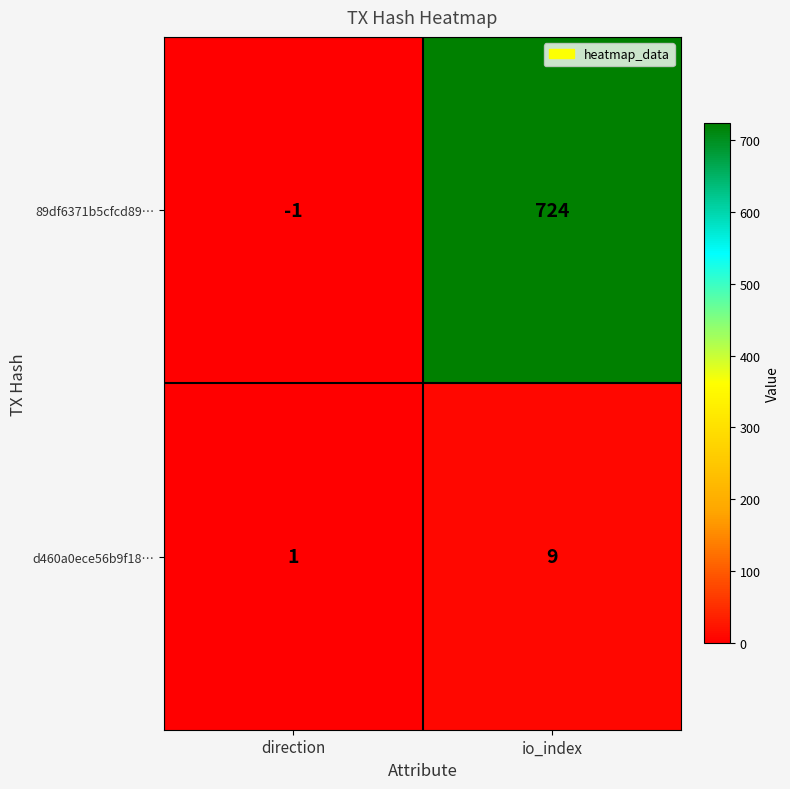

At which label is d460a0ece56b9f18… closest to 5?

direction